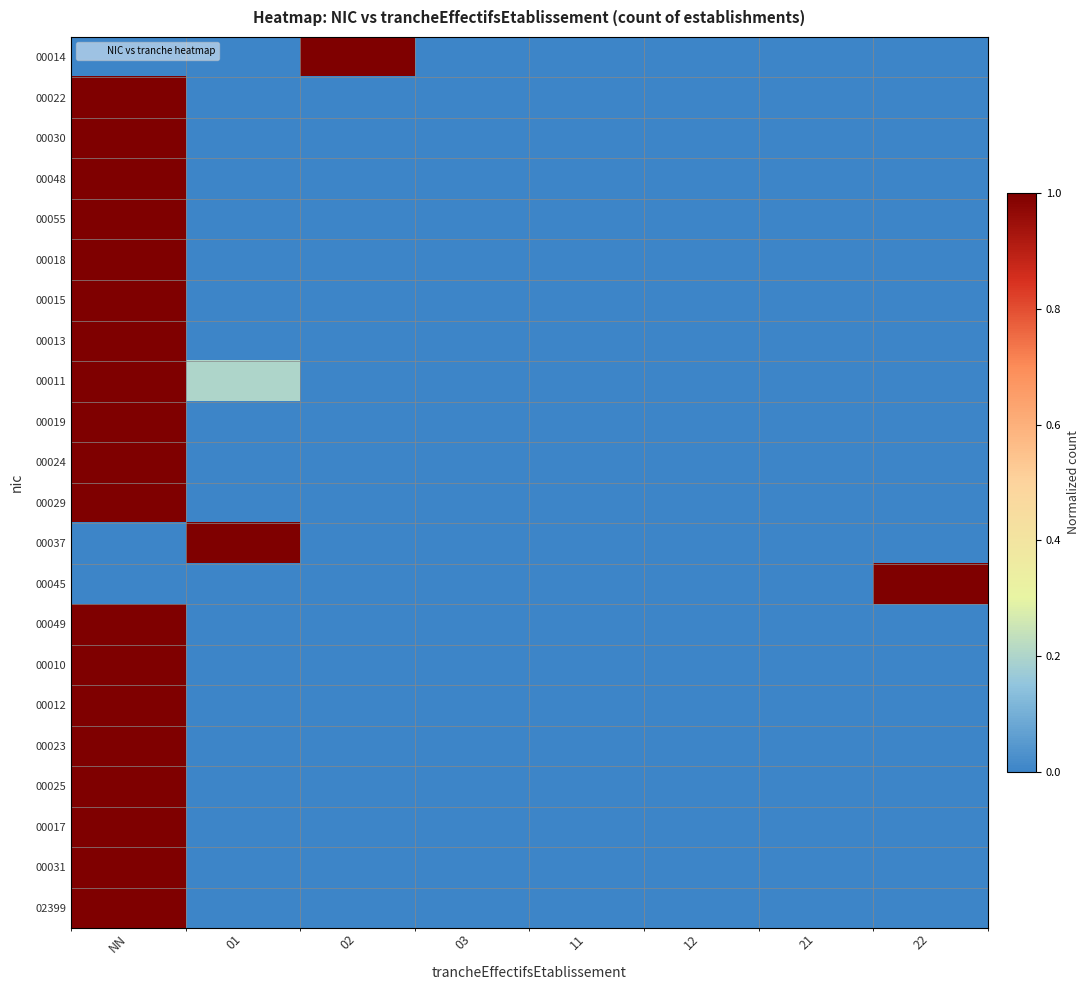

Reading left to right, what are all the values shown in this chart?

00014: NN=0.0	01=0.0	02=1.0	03=0.0	11=0.0	12=0.0	21=0.0	22=0.0
00022: NN=1.0	01=0.0	02=0.0	03=0.0	11=0.0	12=0.0	21=0.0	22=0.0
00030: NN=1.0	01=0.0	02=0.0	03=0.0	11=0.0	12=0.0	21=0.0	22=0.0
00048: NN=1.0	01=0.0	02=0.0	03=0.0	11=0.0	12=0.0	21=0.0	22=0.0
00055: NN=1.0	01=0.0	02=0.0	03=0.0	11=0.0	12=0.0	21=0.0	22=0.0
00018: NN=1.0	01=0.0	02=0.0	03=0.0	11=0.0	12=0.0	21=0.0	22=0.0
00015: NN=1.0	01=0.0	02=0.0	03=0.0	11=0.0	12=0.0	21=0.0	22=0.0
00013: NN=1.0	01=0.0	02=0.0	03=0.0	11=0.0	12=0.0	21=0.0	22=0.0
00011: NN=1.0	01=0.2	02=0.0	03=0.0	11=0.0	12=0.0	21=0.0	22=0.0
00019: NN=1.0	01=0.0	02=0.0	03=0.0	11=0.0	12=0.0	21=0.0	22=0.0
00024: NN=1.0	01=0.0	02=0.0	03=0.0	11=0.0	12=0.0	21=0.0	22=0.0
00029: NN=1.0	01=0.0	02=0.0	03=0.0	11=0.0	12=0.0	21=0.0	22=0.0
00037: NN=0.0	01=1.0	02=0.0	03=0.0	11=0.0	12=0.0	21=0.0	22=0.0
00045: NN=0.0	01=0.0	02=0.0	03=0.0	11=0.0	12=0.0	21=0.0	22=1.0
00049: NN=1.0	01=0.0	02=0.0	03=0.0	11=0.0	12=0.0	21=0.0	22=0.0
00010: NN=1.0	01=0.0	02=0.0	03=0.0	11=0.0	12=0.0	21=0.0	22=0.0
00012: NN=1.0	01=0.0	02=0.0	03=0.0	11=0.0	12=0.0	21=0.0	22=0.0
00023: NN=1.0	01=0.0	02=0.0	03=0.0	11=0.0	12=0.0	21=0.0	22=0.0
00025: NN=1.0	01=0.0	02=0.0	03=0.0	11=0.0	12=0.0	21=0.0	22=0.0
00017: NN=1.0	01=0.0	02=0.0	03=0.0	11=0.0	12=0.0	21=0.0	22=0.0
00031: NN=1.0	01=0.0	02=0.0	03=0.0	11=0.0	12=0.0	21=0.0	22=0.0
02399: NN=1.0	01=0.0	02=0.0	03=0.0	11=0.0	12=0.0	21=0.0	22=0.0